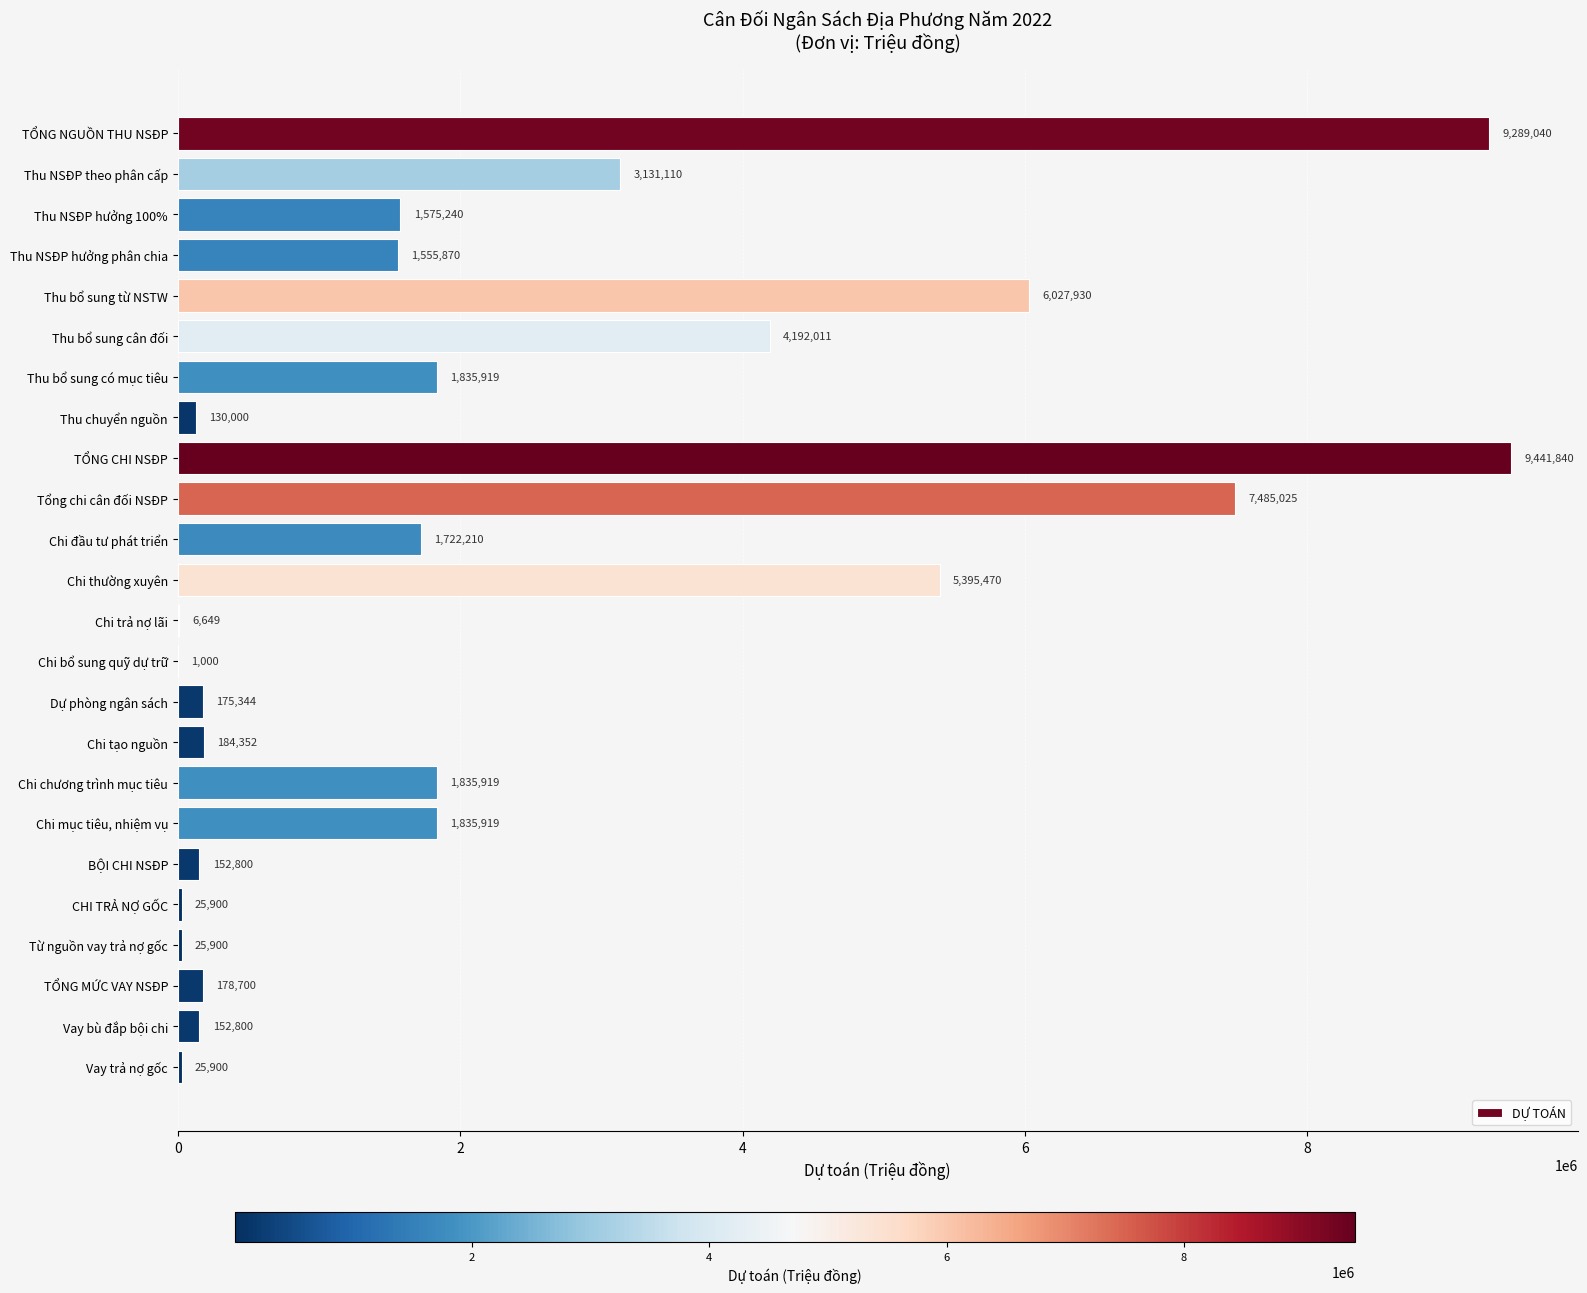

True or false: the data shows 9441840 at TỔNG CHI NSĐP.

True